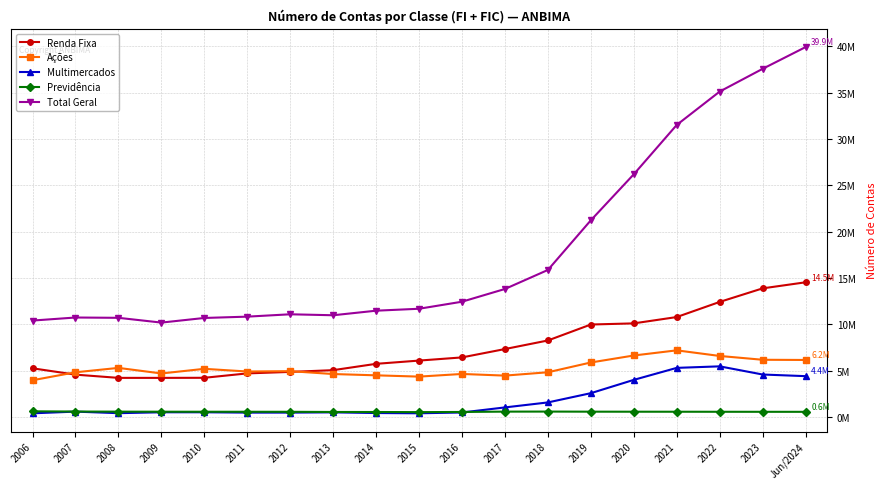

Is this an area chart (filled region under the line)?

No